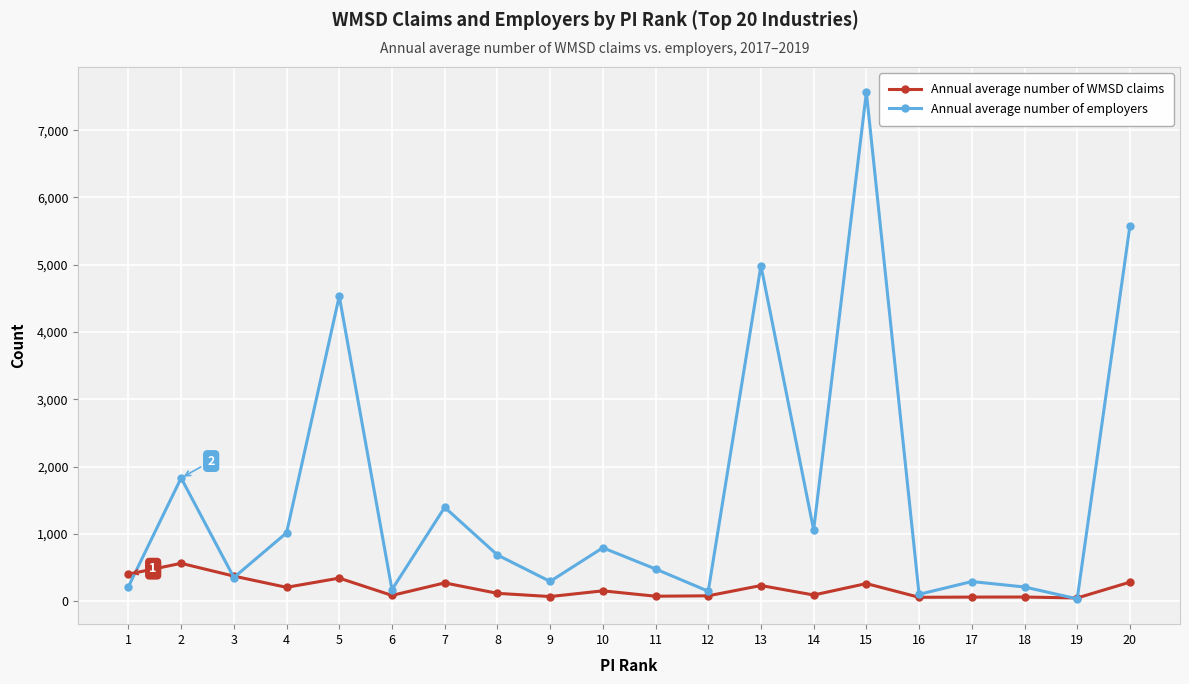

Is this an area chart (filled region under the line)?

No